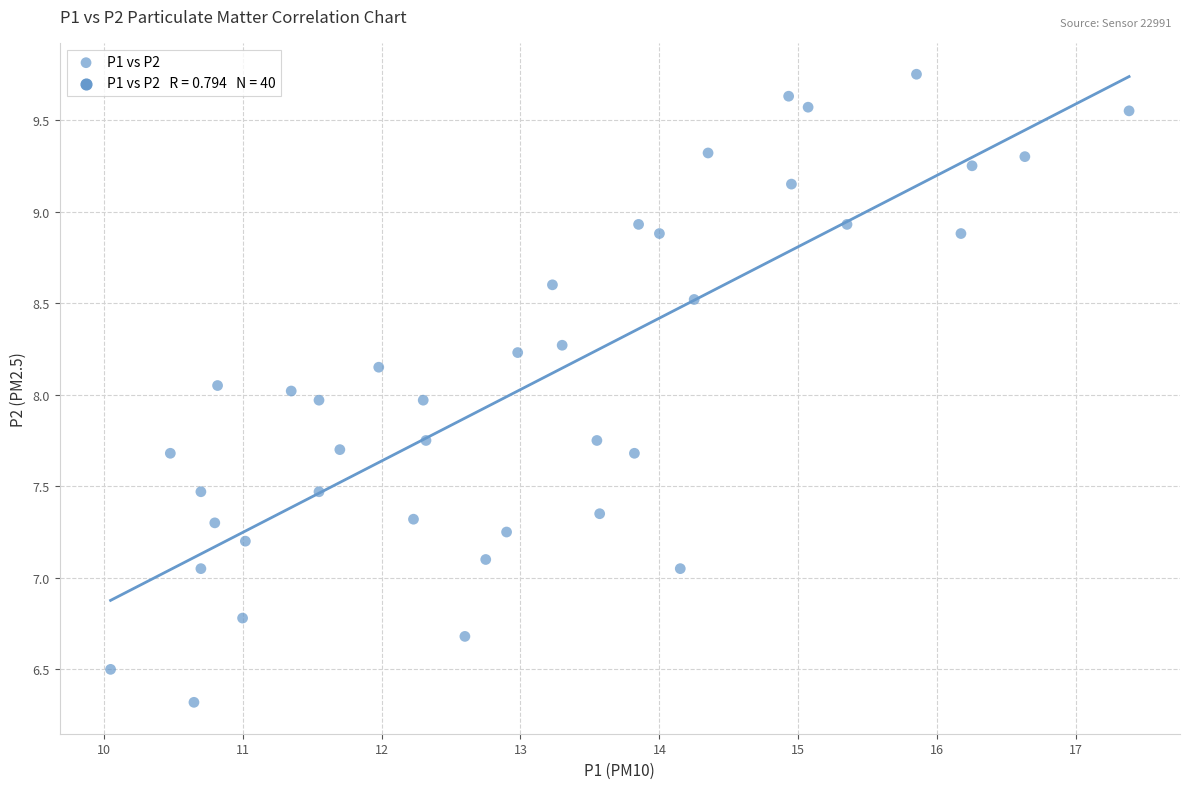

What is the range of Y values (max minus min)?

3.4